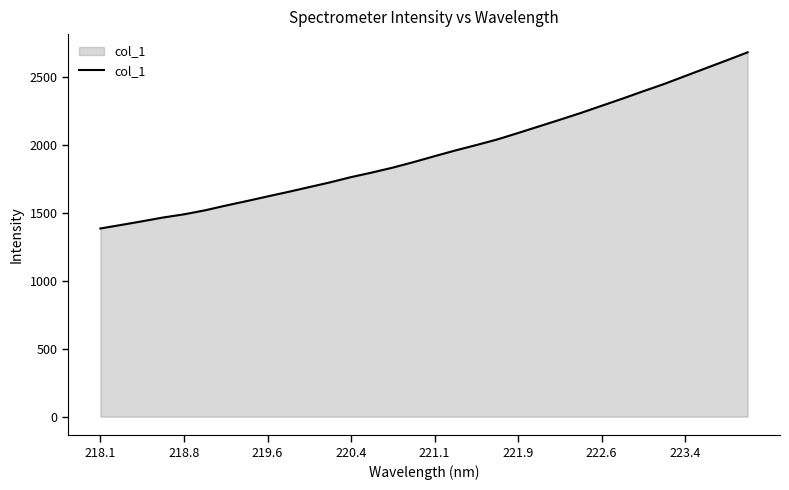

What is the minimum value shown in the chart?

1383.7